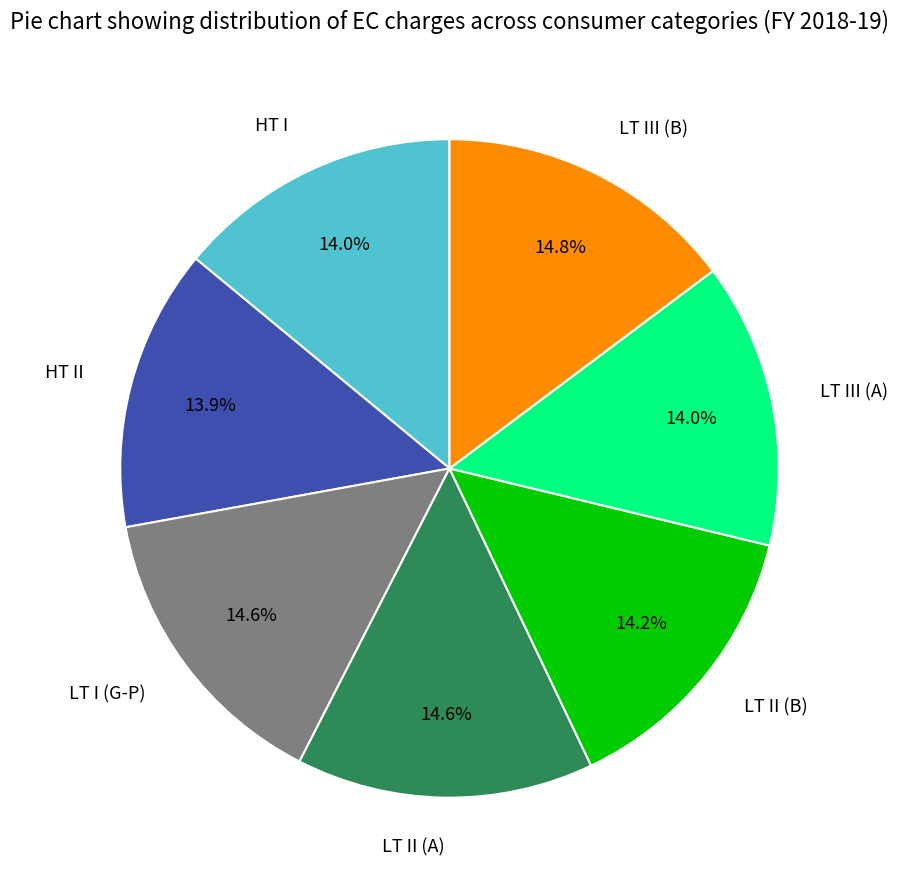

Is the sum of HT II and LT II (A) greater than half?

No